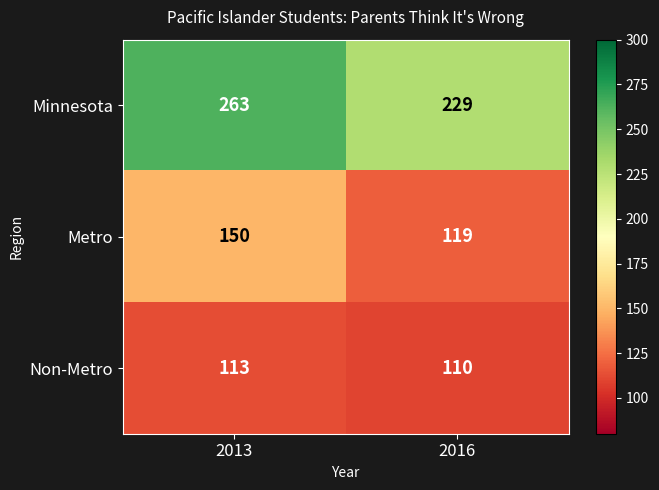

What value does the Non-Metro series have at 2013?

113